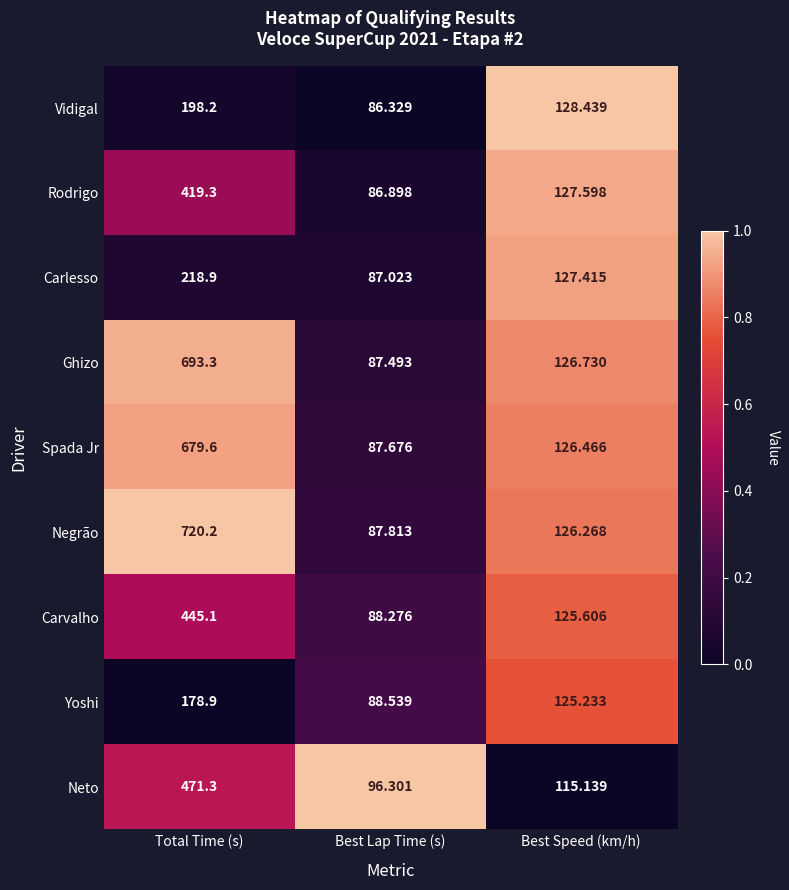

At Best Speed (km/h), list the series in order from smallest to largest.

Neto, Yoshi, Carvalho, Negrão, Spada Jr, Ghizo, Carlesso, Rodrigo, Vidigal